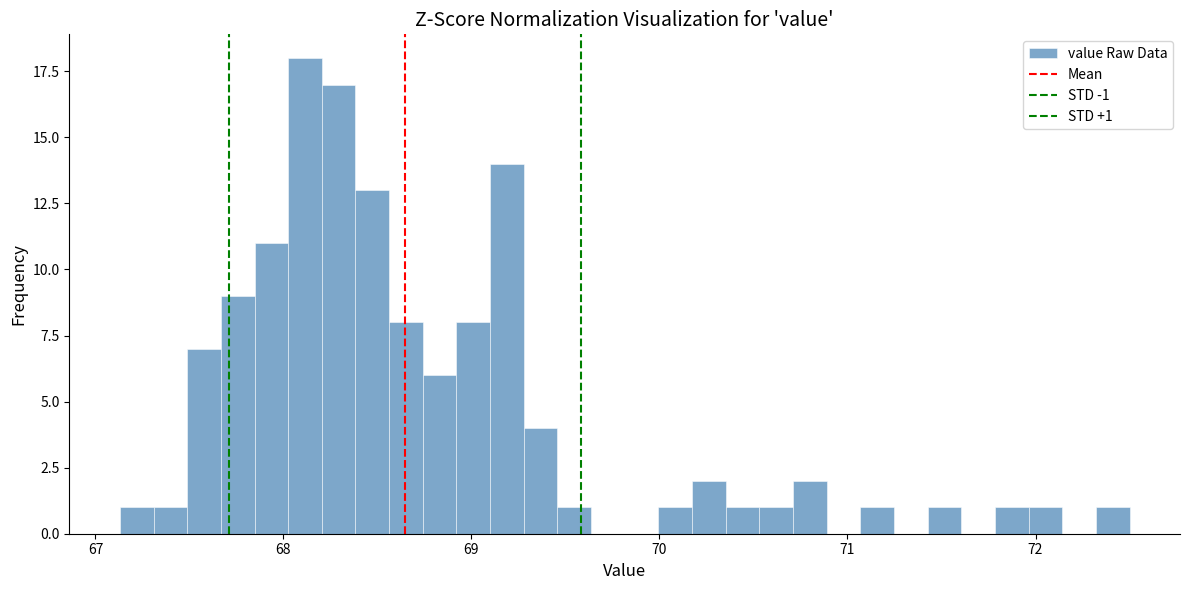

Read against the x-axis, roughly where is the centre of the tallest bar?

68.1